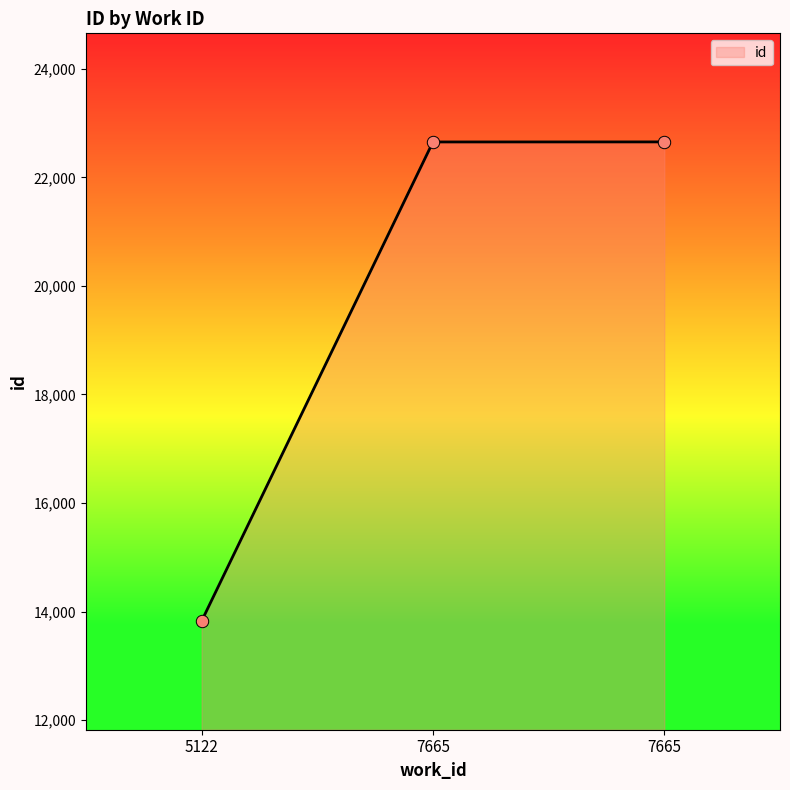

What is the ratio of the value at 7665 to the value at 7665?

1.0